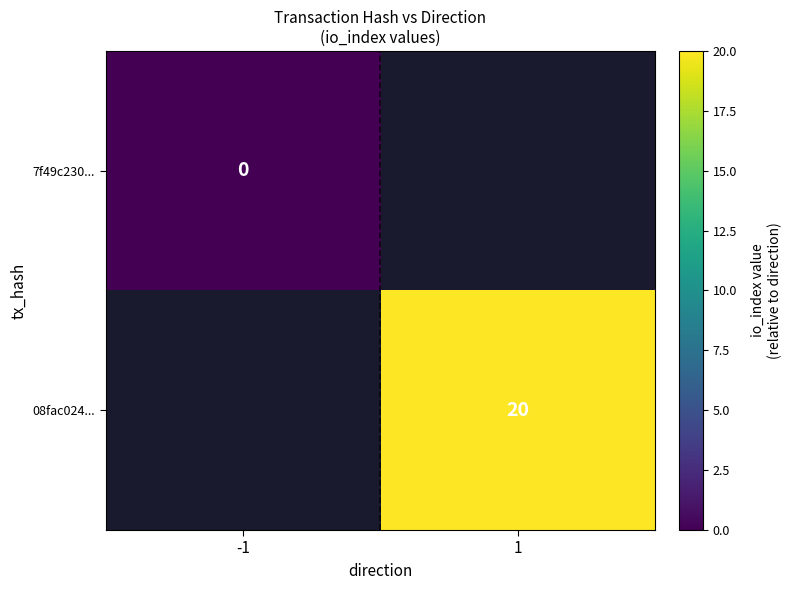

Which category has the highest value across all series?

1